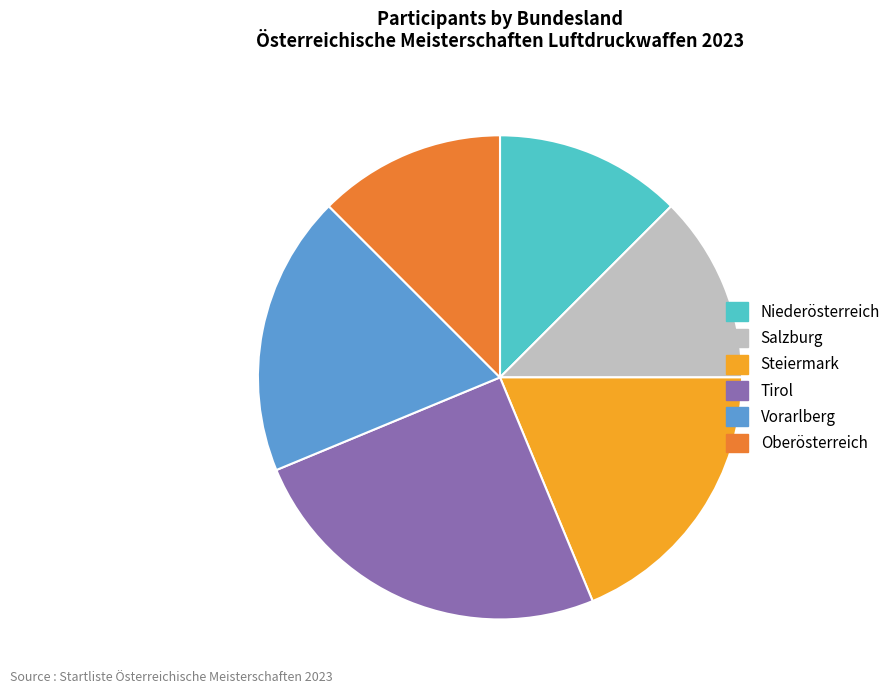

How many segments does this pie chart have?

6